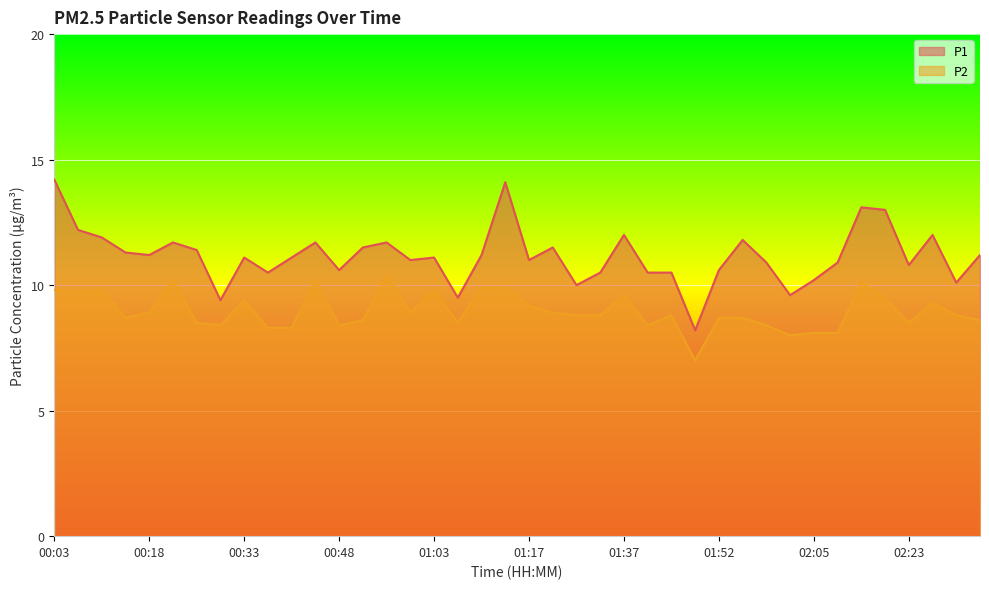

Read the P1 value at 01:33.

10.5